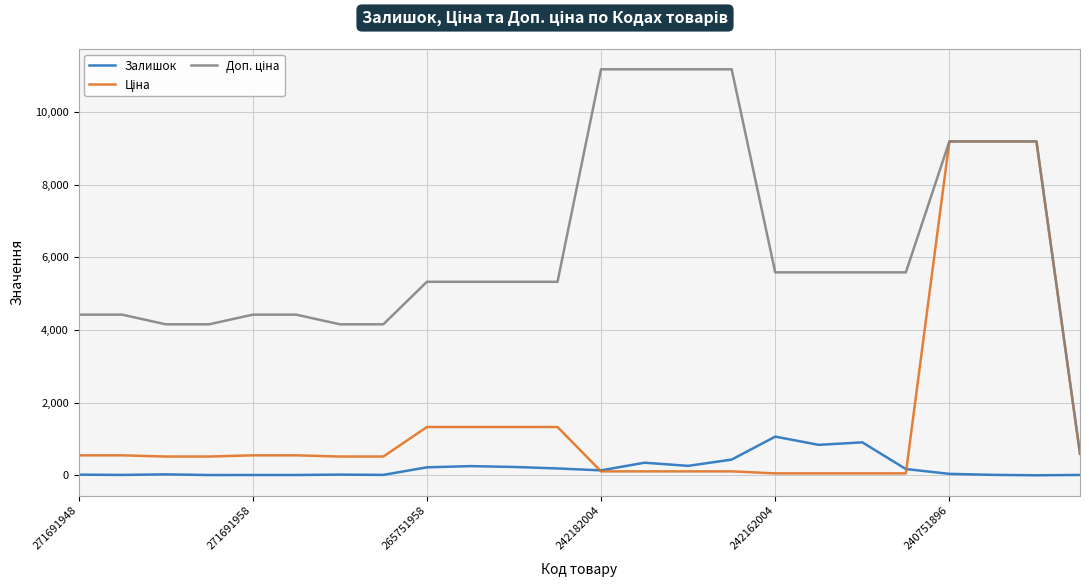

What is the greatest value displayed?

11169.0